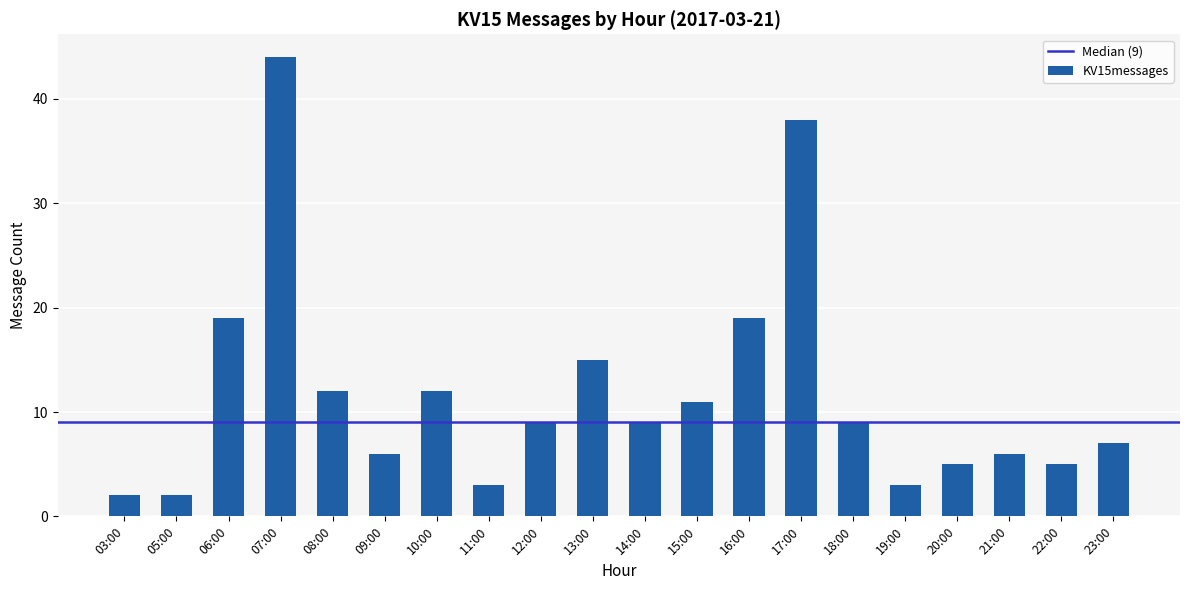

What is the change in value from 07:00 to 08:00?

-32